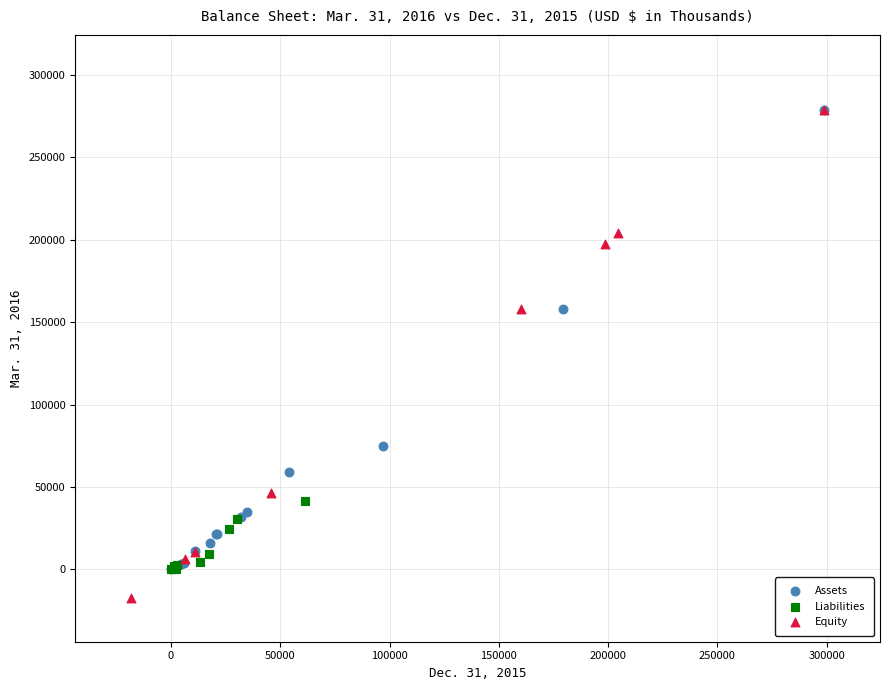

Which series reaches the minimum Y coordinate?

Equity